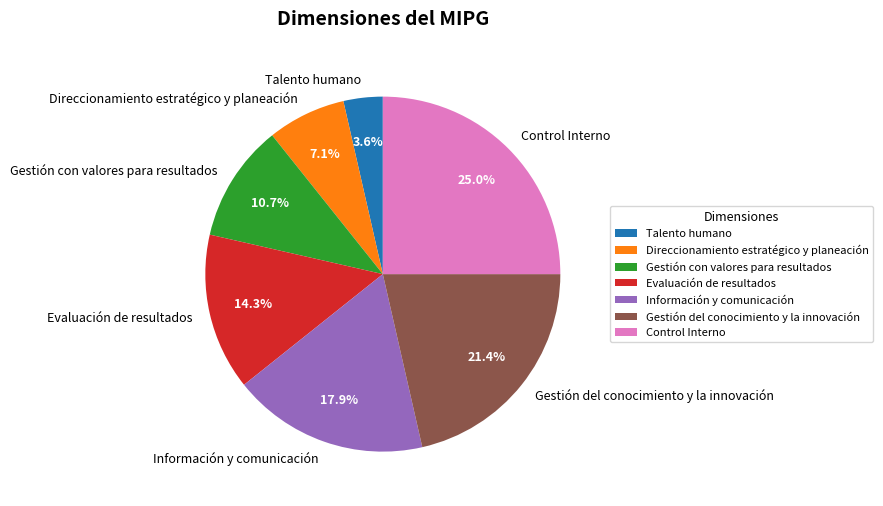

Which has a higher value, Talento humano or Gestión con valores para resultados?

Gestión con valores para resultados